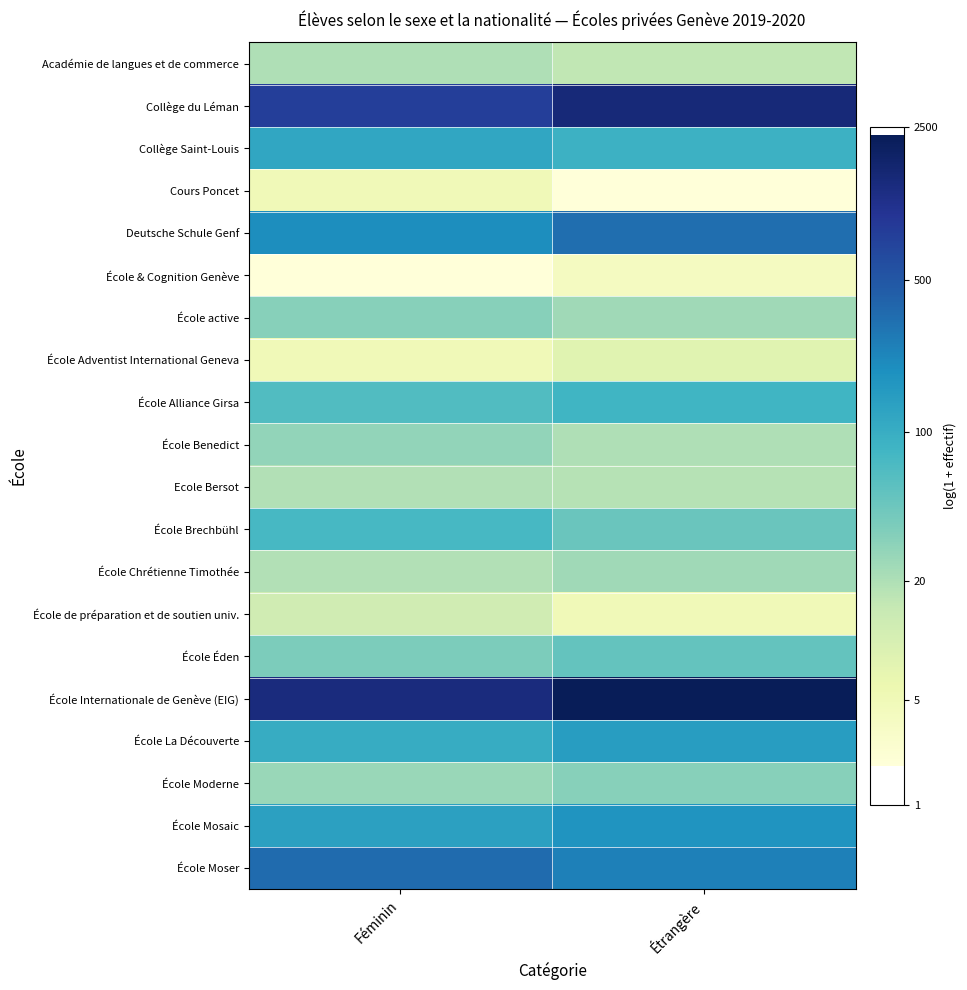

Between Féminin and Étrangère, which is larger?

Féminin